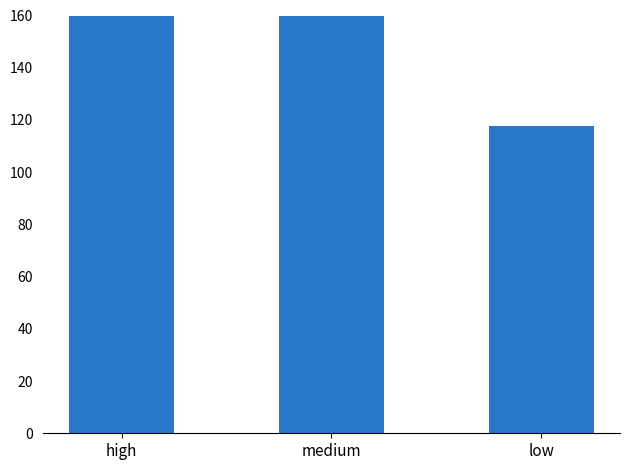

Which label corresponds to the smallest value in the chart?

low